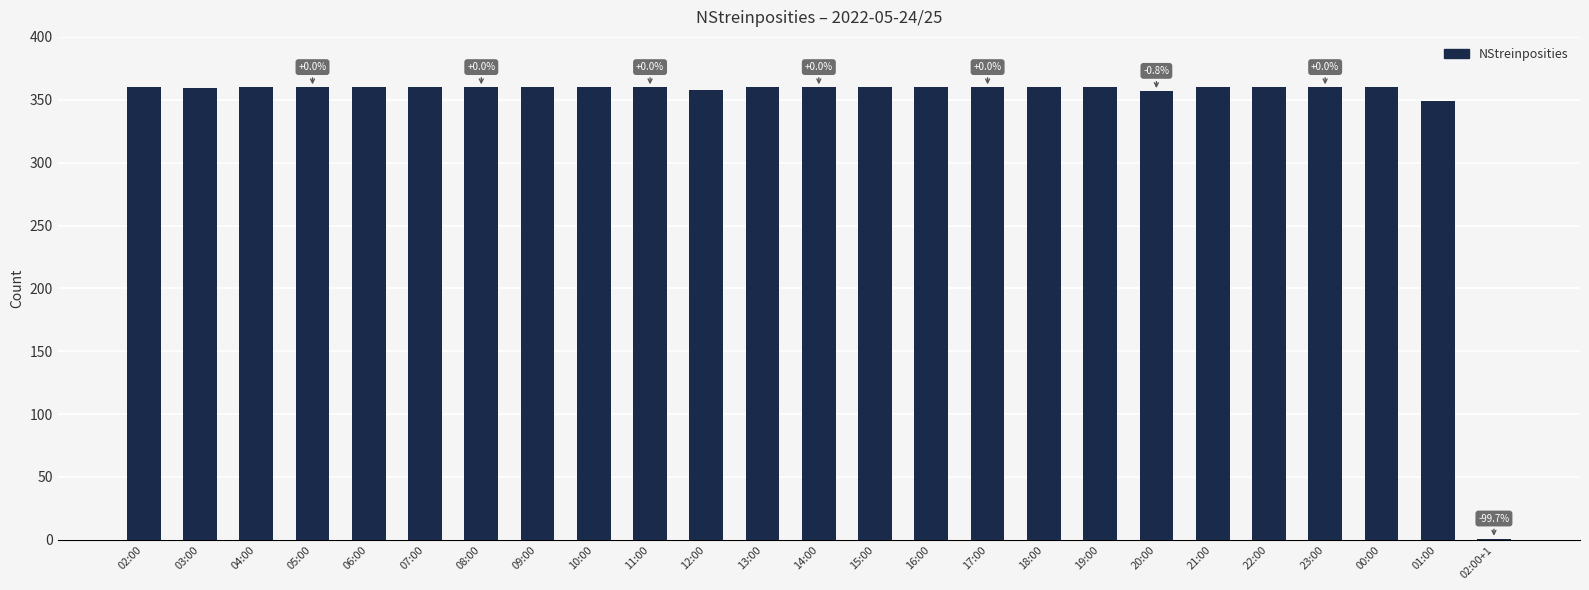

What is the sum of all values?

8624